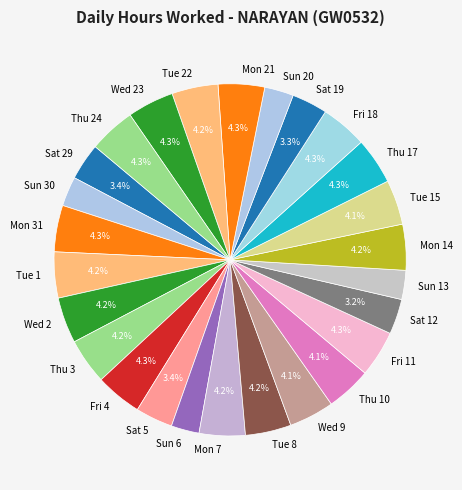

Does Sat 5 represent more than half of the total?

No